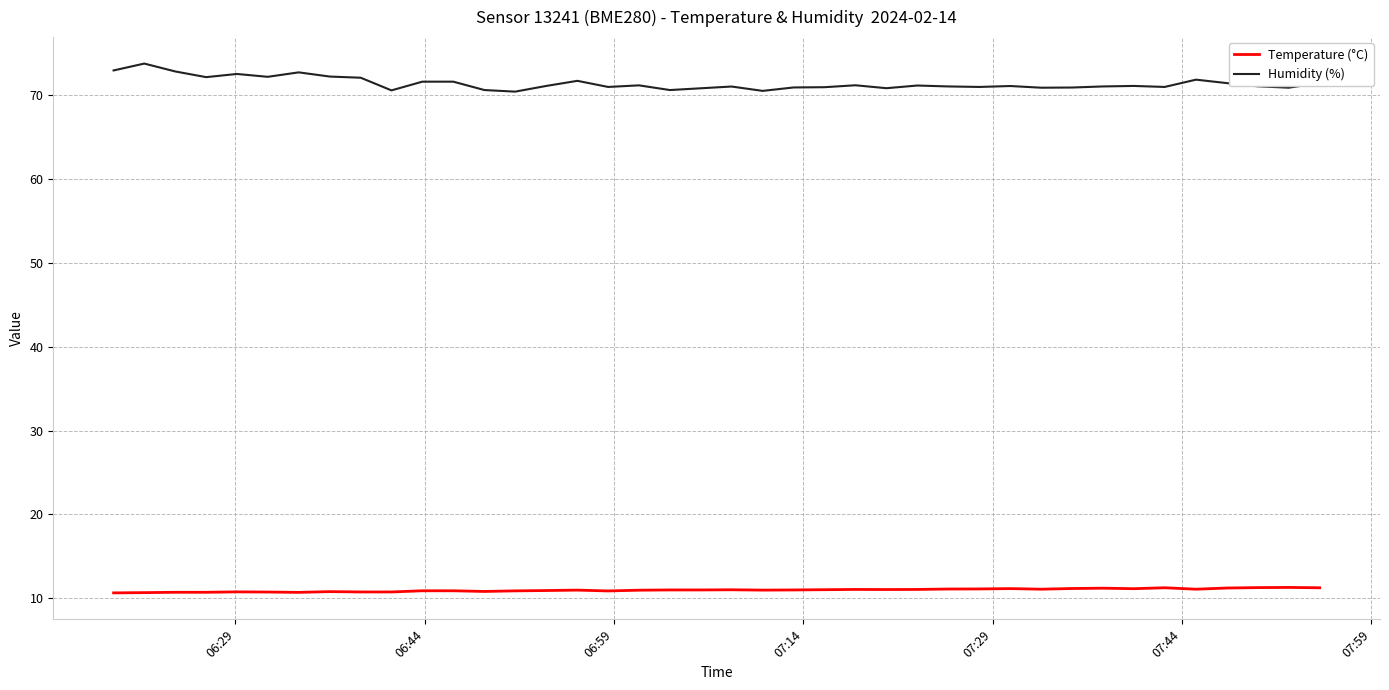

True or false: Humidity (%) and Temperature (°C) intersect in this chart.

False